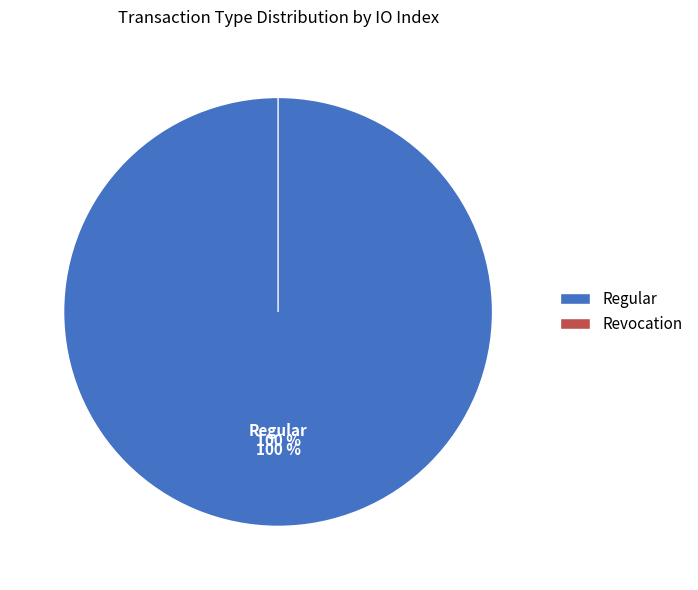

Which category has the smallest portion of the pie?

Revocation